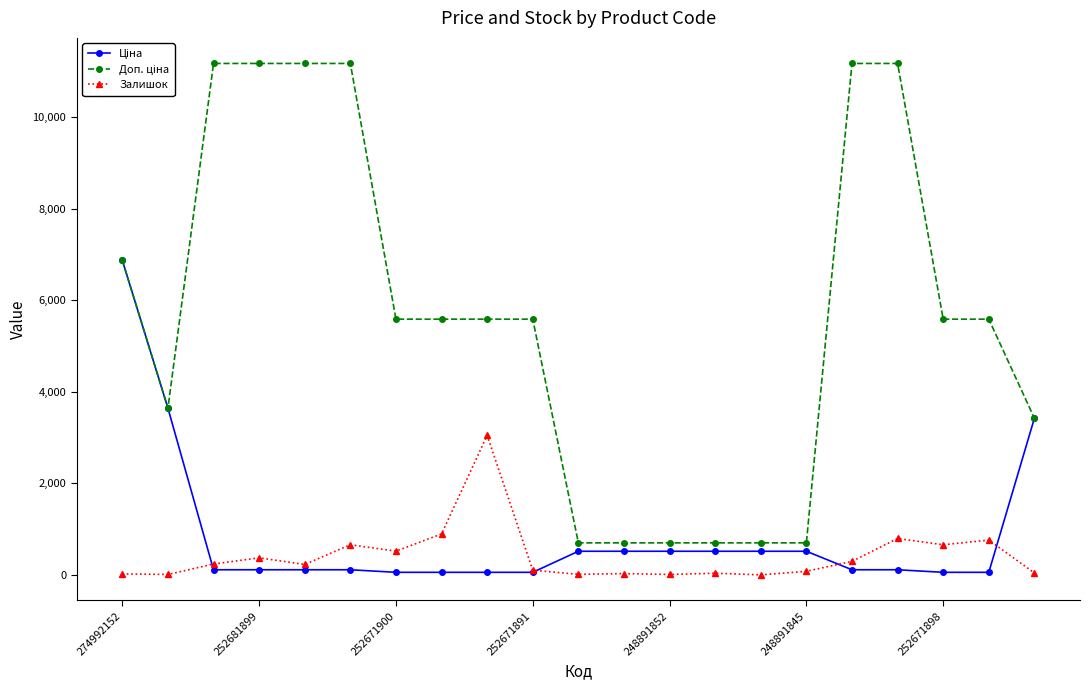

At how many categories does at least one series exceed 1571?

15